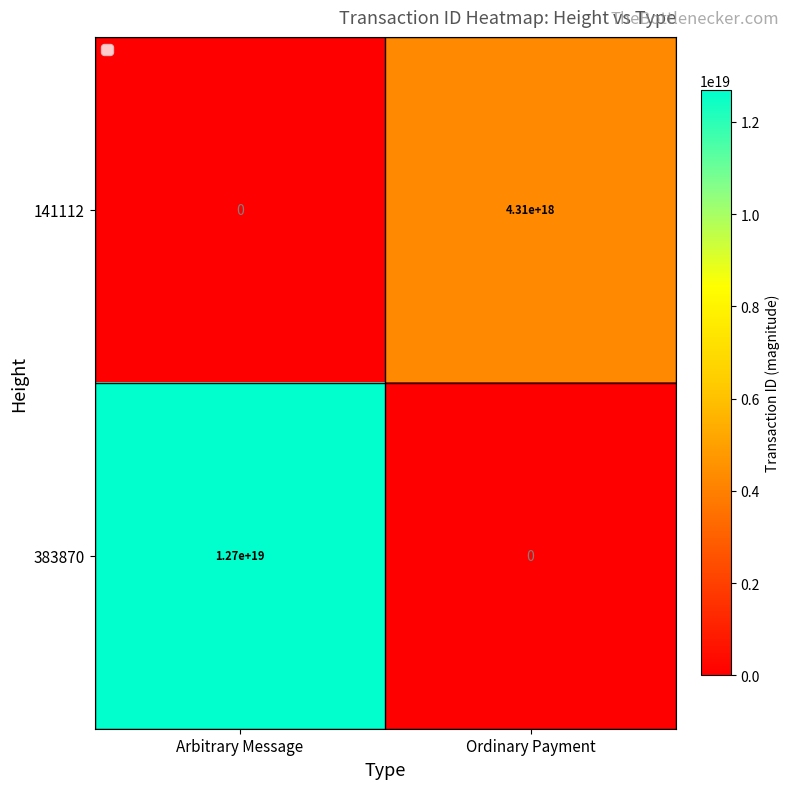

The 141112 series shows 0 at Arbitrary Message. True or false?

True